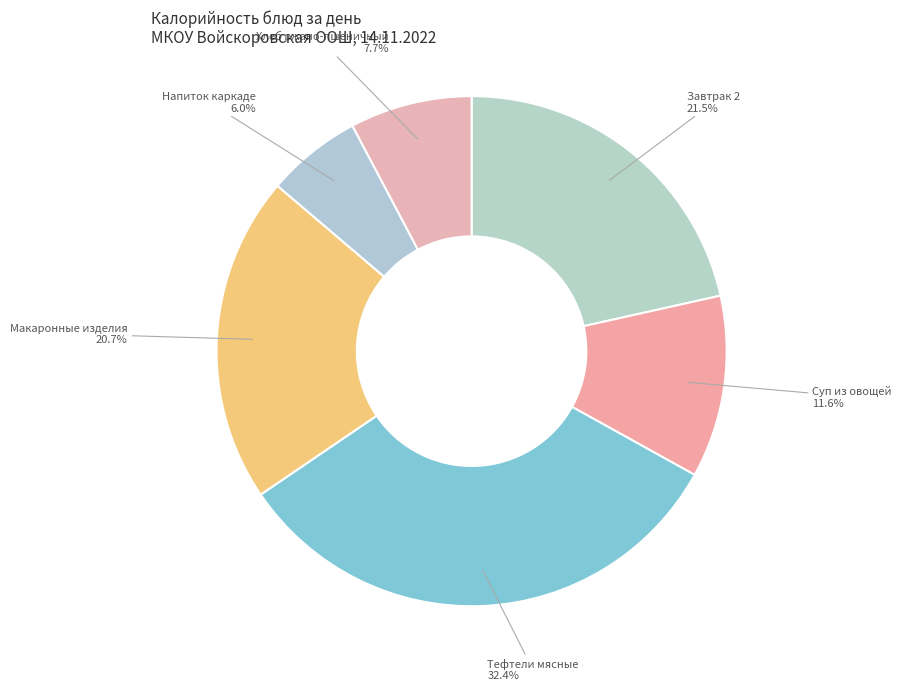

Do Макаронные изделия and Завтрак 2 together represent more than half of the pie?

No